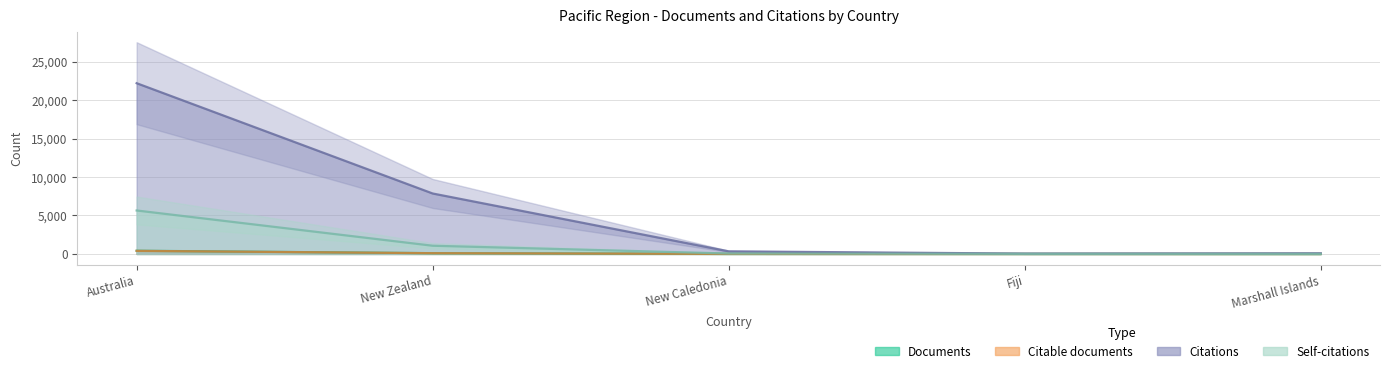

What is the difference between the Self-citations values at New Caledonia and Fiji?

47